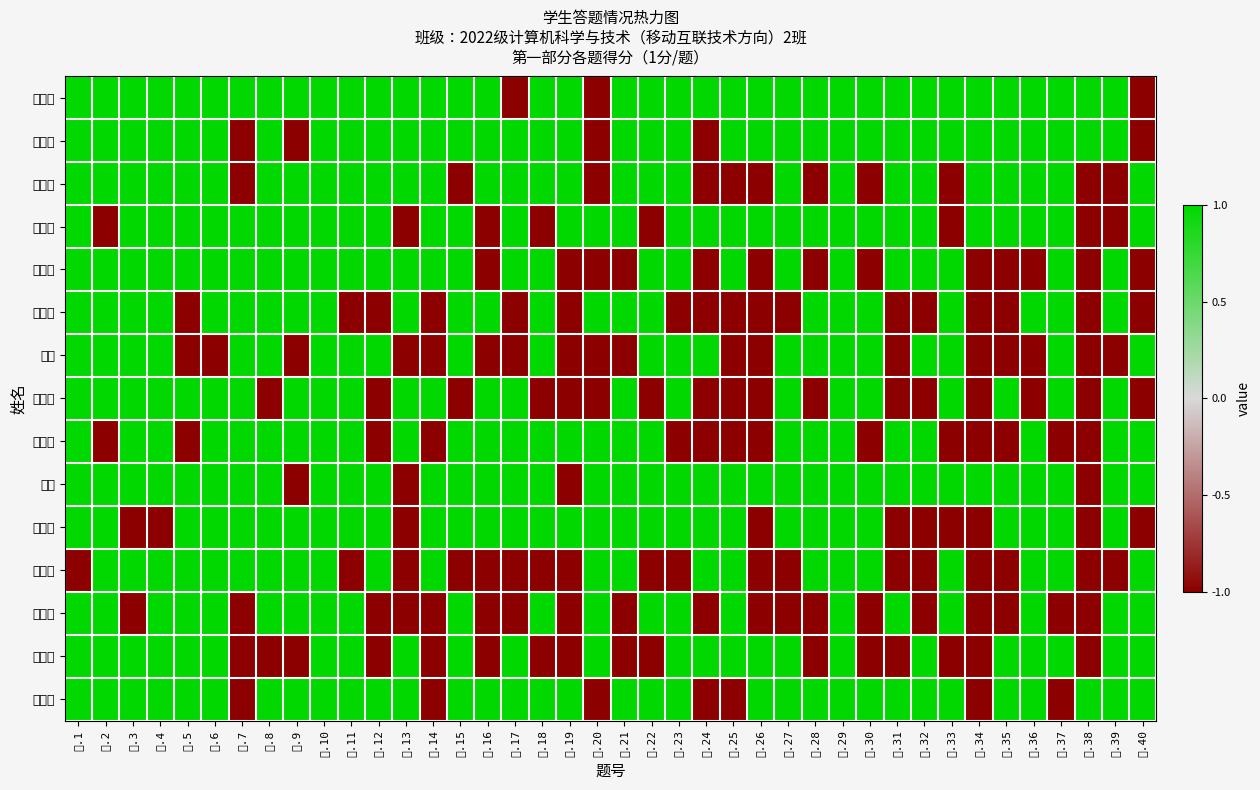

Reading left to right, extract all data points from this chart.

扈文双: 一.1=1	一.2=1	一.3=1	一.4=1	一.5=1	一.6=1	一.7=1	一.8=1	一.9=1	一.10=1	一.11=1	一.12=1	一.13=1	一.14=1	一.15=1	一.16=1	一.17=-1	一.18=1	一.19=1	一.20=-1	一.21=1	一.22=1	一.23=1	一.24=1	一.25=1	一.26=1	一.27=1	一.28=1	一.29=1	一.30=1	一.31=1	一.32=1	一.33=1	一.34=1	一.35=1	一.36=1	一.37=1	一.38=1	一.39=1	一.40=-1
姚宇航: 一.1=1	一.2=1	一.3=1	一.4=1	一.5=1	一.6=1	一.7=-1	一.8=1	一.9=-1	一.10=1	一.11=1	一.12=1	一.13=1	一.14=1	一.15=1	一.16=1	一.17=1	一.18=1	一.19=1	一.20=-1	一.21=1	一.22=1	一.23=1	一.24=-1	一.25=1	一.26=1	一.27=1	一.28=1	一.29=1	一.30=1	一.31=1	一.32=1	一.33=1	一.34=1	一.35=1	一.36=1	一.37=1	一.38=1	一.39=1	一.40=-1
李馨茹: 一.1=1	一.2=1	一.3=1	一.4=1	一.5=1	一.6=1	一.7=-1	一.8=1	一.9=1	一.10=1	一.11=1	一.12=1	一.13=1	一.14=1	一.15=-1	一.16=1	一.17=1	一.18=1	一.19=1	一.20=-1	一.21=1	一.22=1	一.23=1	一.24=-1	一.25=-1	一.26=-1	一.27=1	一.28=-1	一.29=1	一.30=-1	一.31=1	一.32=1	一.33=-1	一.34=1	一.35=1	一.36=1	一.37=1	一.38=-1	一.39=-1	一.40=1
张斐然: 一.1=1	一.2=-1	一.3=1	一.4=1	一.5=1	一.6=1	一.7=1	一.8=1	一.9=1	一.10=1	一.11=1	一.12=1	一.13=-1	一.14=1	一.15=1	一.16=-1	一.17=1	一.18=-1	一.19=1	一.20=1	一.21=1	一.22=-1	一.23=1	一.24=1	一.25=1	一.26=1	一.27=1	一.28=1	一.29=1	一.30=1	一.31=1	一.32=1	一.33=-1	一.34=1	一.35=1	一.36=1	一.37=1	一.38=-1	一.39=-1	一.40=1
邢启宝: 一.1=1	一.2=1	一.3=1	一.4=1	一.5=1	一.6=1	一.7=1	一.8=1	一.9=1	一.10=1	一.11=1	一.12=1	一.13=1	一.14=1	一.15=1	一.16=-1	一.17=1	一.18=1	一.19=-1	一.20=-1	一.21=-1	一.22=1	一.23=1	一.24=-1	一.25=1	一.26=-1	一.27=1	一.28=-1	一.29=1	一.30=-1	一.31=1	一.32=1	一.33=1	一.34=-1	一.35=-1	一.36=-1	一.37=1	一.38=-1	一.39=1	一.40=-1
王新可: 一.1=1	一.2=1	一.3=1	一.4=1	一.5=-1	一.6=1	一.7=1	一.8=1	一.9=1	一.10=1	一.11=-1	一.12=-1	一.13=1	一.14=-1	一.15=1	一.16=1	一.17=-1	一.18=1	一.19=-1	一.20=1	一.21=1	一.22=1	一.23=-1	一.24=-1	一.25=-1	一.26=-1	一.27=-1	一.28=1	一.29=1	一.30=1	一.31=-1	一.32=-1	一.33=1	一.34=-1	一.35=-1	一.36=1	一.37=1	一.38=-1	一.39=1	一.40=-1
包睿: 一.1=1	一.2=1	一.3=1	一.4=1	一.5=-1	一.6=-1	一.7=1	一.8=1	一.9=-1	一.10=1	一.11=1	一.12=1	一.13=-1	一.14=-1	一.15=1	一.16=-1	一.17=-1	一.18=1	一.19=-1	一.20=-1	一.21=-1	一.22=1	一.23=1	一.24=1	一.25=-1	一.26=-1	一.27=1	一.28=1	一.29=1	一.30=1	一.31=-1	一.32=1	一.33=1	一.34=-1	一.35=-1	一.36=-1	一.37=1	一.38=-1	一.39=-1	一.40=1
宋吉喆: 一.1=1	一.2=1	一.3=1	一.4=1	一.5=1	一.6=1	一.7=1	一.8=-1	一.9=1	一.10=1	一.11=1	一.12=-1	一.13=1	一.14=1	一.15=-1	一.16=1	一.17=1	一.18=-1	一.19=-1	一.20=-1	一.21=1	一.22=-1	一.23=1	一.24=-1	一.25=-1	一.26=-1	一.27=1	一.28=-1	一.29=1	一.30=1	一.31=-1	一.32=-1	一.33=1	一.34=-1	一.35=1	一.36=-1	一.37=1	一.38=-1	一.39=1	一.40=-1
陈奕君: 一.1=1	一.2=-1	一.3=1	一.4=1	一.5=-1	一.6=1	一.7=1	一.8=1	一.9=1	一.10=1	一.11=1	一.12=-1	一.13=1	一.14=-1	一.15=1	一.16=1	一.17=1	一.18=1	一.19=1	一.20=1	一.21=1	一.22=1	一.23=-1	一.24=-1	一.25=-1	一.26=-1	一.27=1	一.28=1	一.29=1	一.30=-1	一.31=1	一.32=1	一.33=-1	一.34=-1	一.35=-1	一.36=1	一.37=-1	一.38=-1	一.39=1	一.40=1
王硕: 一.1=1	一.2=1	一.3=1	一.4=1	一.5=1	一.6=1	一.7=1	一.8=1	一.9=-1	一.10=1	一.11=1	一.12=1	一.13=-1	一.14=1	一.15=1	一.16=1	一.17=1	一.18=1	一.19=-1	一.20=1	一.21=1	一.22=1	一.23=1	一.24=1	一.25=1	一.26=1	一.27=1	一.28=1	一.29=1	一.30=1	一.31=1	一.32=1	一.33=1	一.34=1	一.35=1	一.36=1	一.37=1	一.38=-1	一.39=1	一.40=1
孙明浩: 一.1=1	一.2=1	一.3=-1	一.4=-1	一.5=1	一.6=1	一.7=1	一.8=1	一.9=1	一.10=1	一.11=1	一.12=1	一.13=-1	一.14=1	一.15=1	一.16=1	一.17=1	一.18=1	一.19=1	一.20=1	一.21=1	一.22=1	一.23=1	一.24=1	一.25=1	一.26=-1	一.27=1	一.28=1	一.29=1	一.30=1	一.31=-1	一.32=-1	一.33=-1	一.34=-1	一.35=1	一.36=1	一.37=1	一.38=-1	一.39=1	一.40=-1
张文正: 一.1=-1	一.2=1	一.3=1	一.4=1	一.5=1	一.6=1	一.7=1	一.8=1	一.9=1	一.10=1	一.11=-1	一.12=1	一.13=-1	一.14=1	一.15=-1	一.16=-1	一.17=-1	一.18=-1	一.19=-1	一.20=1	一.21=1	一.22=-1	一.23=-1	一.24=1	一.25=1	一.26=-1	一.27=-1	一.28=1	一.29=1	一.30=1	一.31=-1	一.32=-1	一.33=1	一.34=-1	一.35=-1	一.36=1	一.37=1	一.38=-1	一.39=-1	一.40=1
赵一宁: 一.1=1	一.2=1	一.3=-1	一.4=1	一.5=1	一.6=1	一.7=-1	一.8=1	一.9=1	一.10=1	一.11=1	一.12=-1	一.13=-1	一.14=-1	一.15=1	一.16=-1	一.17=-1	一.18=1	一.19=-1	一.20=1	一.21=-1	一.22=1	一.23=1	一.24=-1	一.25=1	一.26=-1	一.27=-1	一.28=-1	一.29=1	一.30=-1	一.31=1	一.32=-1	一.33=1	一.34=-1	一.35=-1	一.36=1	一.37=-1	一.38=-1	一.39=1	一.40=1
翟宇航: 一.1=1	一.2=1	一.3=1	一.4=1	一.5=1	一.6=1	一.7=-1	一.8=-1	一.9=-1	一.10=1	一.11=1	一.12=-1	一.13=1	一.14=-1	一.15=1	一.16=-1	一.17=1	一.18=-1	一.19=-1	一.20=1	一.21=-1	一.22=-1	一.23=1	一.24=1	一.25=1	一.26=1	一.27=1	一.28=-1	一.29=1	一.30=-1	一.31=-1	一.32=1	一.33=-1	一.34=-1	一.35=1	一.36=1	一.37=1	一.38=-1	一.39=1	一.40=1
李庆宇: 一.1=1	一.2=1	一.3=1	一.4=1	一.5=1	一.6=1	一.7=-1	一.8=1	一.9=1	一.10=1	一.11=1	一.12=1	一.13=1	一.14=-1	一.15=1	一.16=1	一.17=1	一.18=1	一.19=1	一.20=-1	一.21=1	一.22=1	一.23=1	一.24=-1	一.25=-1	一.26=1	一.27=1	一.28=1	一.29=1	一.30=1	一.31=1	一.32=1	一.33=1	一.34=-1	一.35=1	一.36=1	一.37=-1	一.38=1	一.39=1	一.40=1